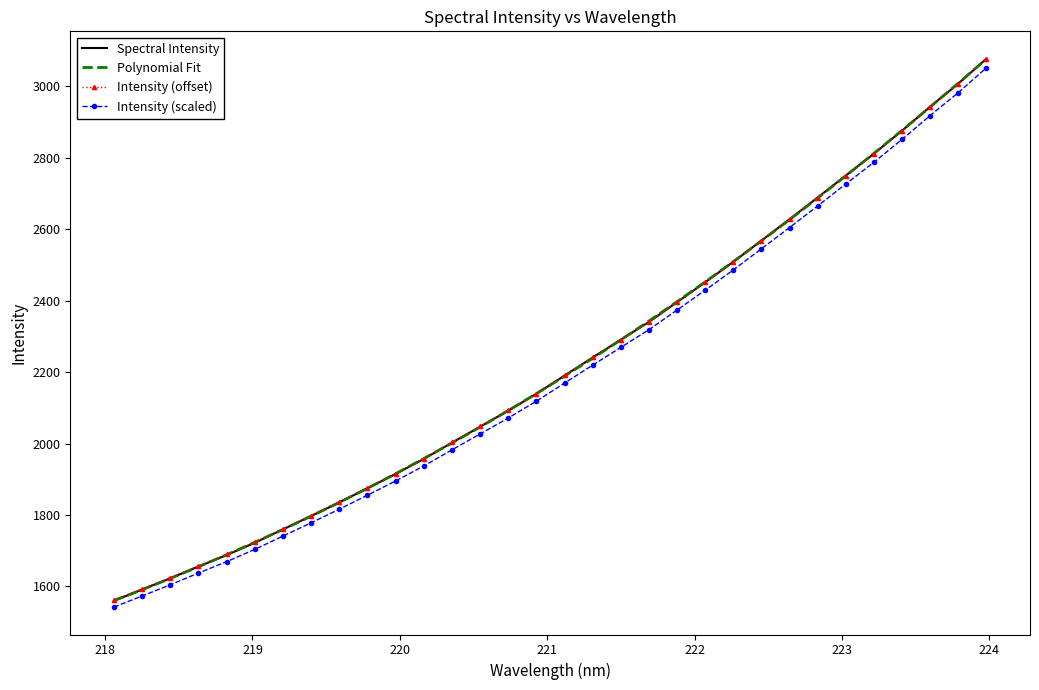

What is the difference between the maximum and minimum values in the Intensity (scaled) series?

1510.2